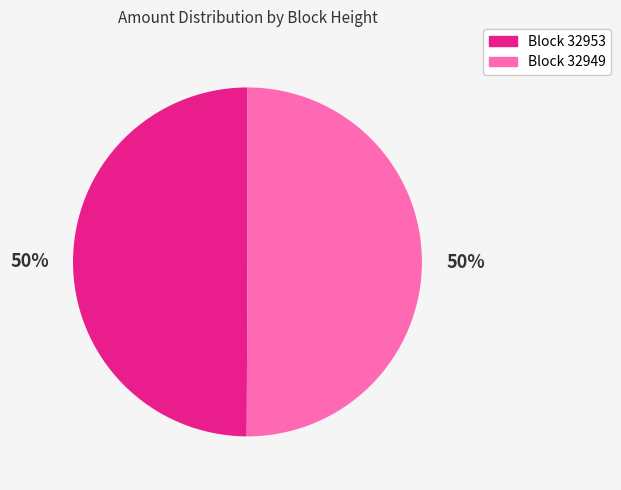

To the nearest percent, what is the average slice percentage?

50%